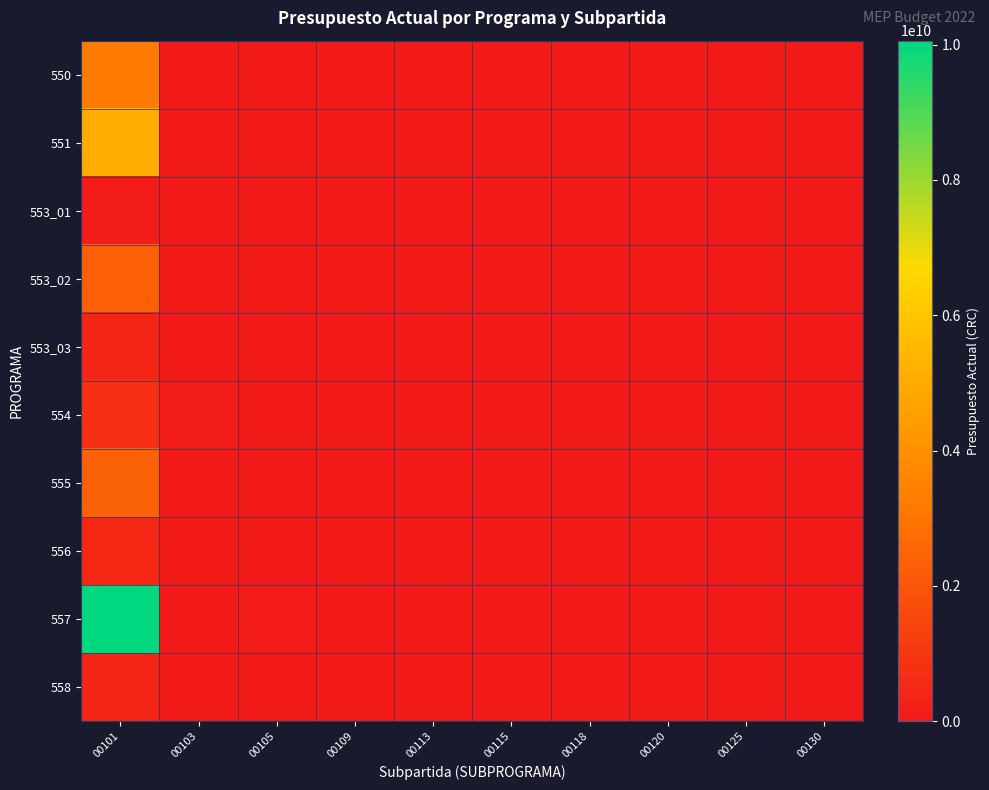

Reading right to left, transcribe all the data shown in this chart.

550: 00130=0	00125=0	00120=0	00118=0	00115=0	00113=0	00109=0	00105=11671224	00103=0	00101=3190808681
551: 00130=0	00125=0	00120=0	00118=0	00115=0	00113=0	00109=0	00105=17578810	00103=0	00101=5035609815
553_01: 00130=0	00125=0	00120=0	00118=0	00115=0	00113=0	00109=0	00105=301387	00103=0	00101=137088060
553_02: 00130=0	00125=0	00120=0	00118=0	00115=0	00113=0	00109=0	00105=2493296	00103=0	00101=2351837217
553_03: 00130=0	00125=0	00120=0	00118=0	00115=0	00113=0	00109=0	00105=630174	00103=0	00101=470655720
554: 00130=0	00125=0	00120=0	00118=0	00115=0	00113=0	00109=0	00105=5755483	00103=125910000	00101=747571934
555: 00130=0	00125=0	00120=0	00118=0	00115=0	00113=0	00109=0	00105=3156418	00103=0	00101=2395424215
556: 00130=0	00125=0	00120=0	00118=0	00115=0	00113=0	00109=0	00105=0	00103=0	00101=510051392
557: 00130=0	00125=0	00120=0	00118=0	00115=0	00113=0	00109=0	00105=113310540	00103=0	00101=10059348507
558: 00130=0	00125=0	00120=0	00118=0	00115=0	00113=0	00109=0	00105=4500000	00103=0	00101=436085612